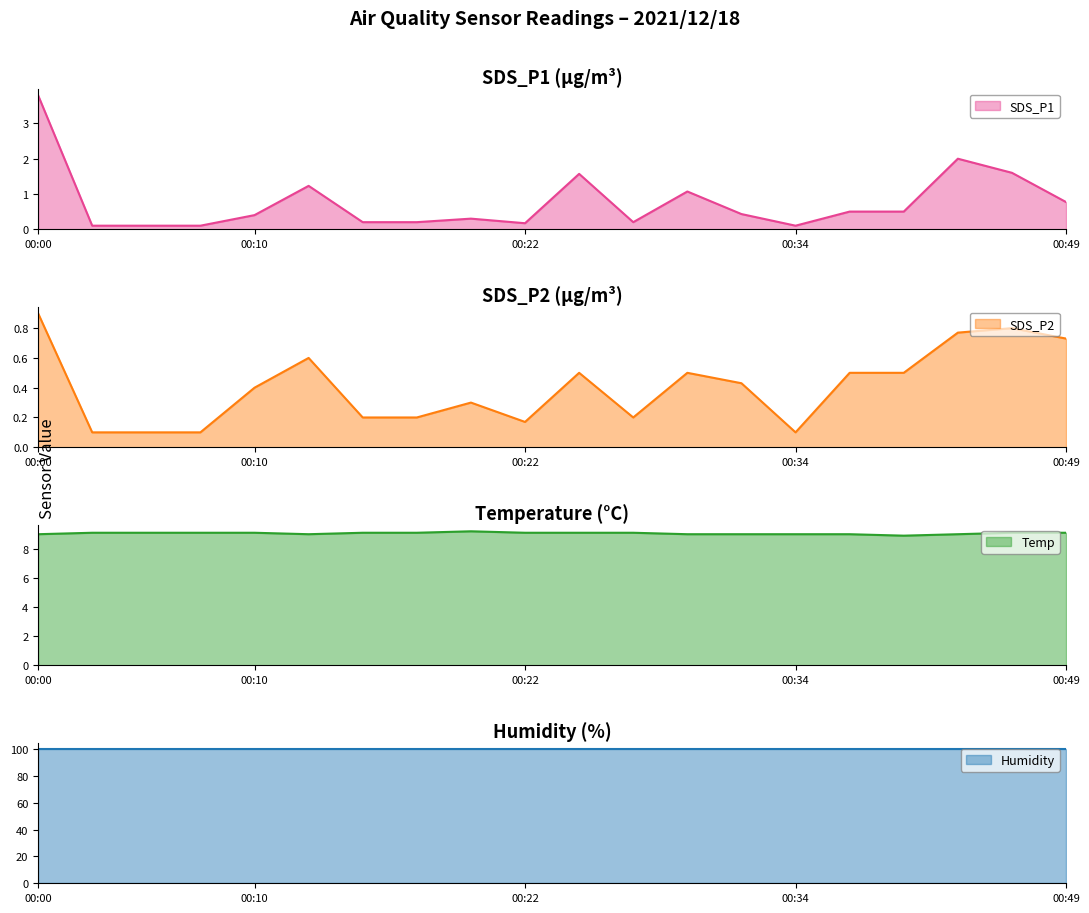

Which series has the largest range (max minus min)?

SDS_P1